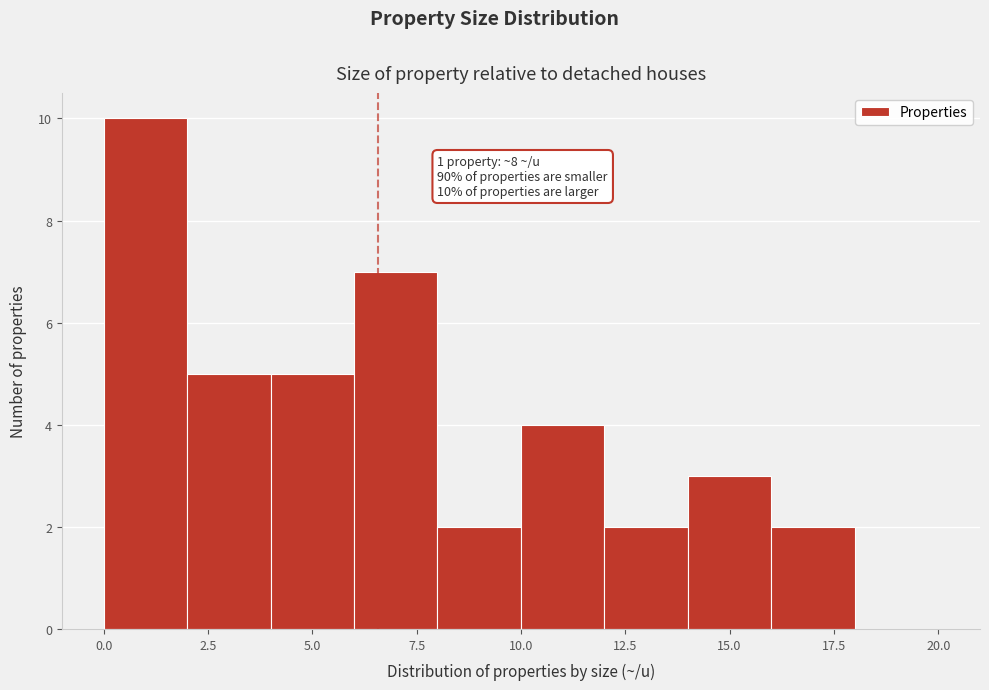

Over which range of the x-axis is the bar tallest?

0 to 2